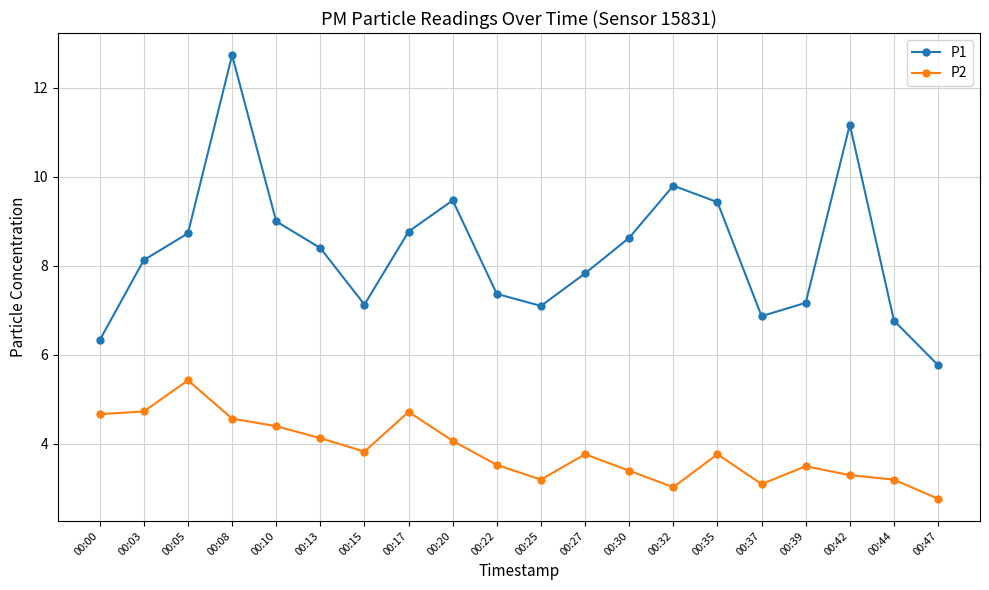

True or false: P1 and P2 intersect in this chart.

False